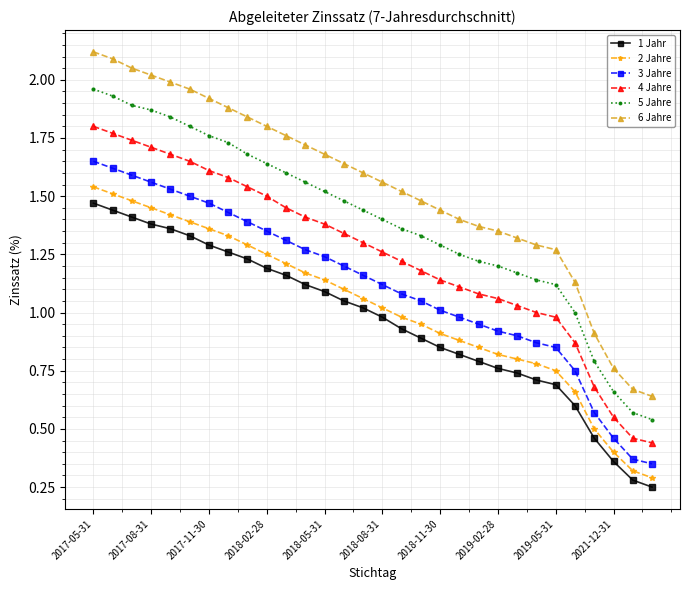

Is this an area chart (filled region under the line)?

No